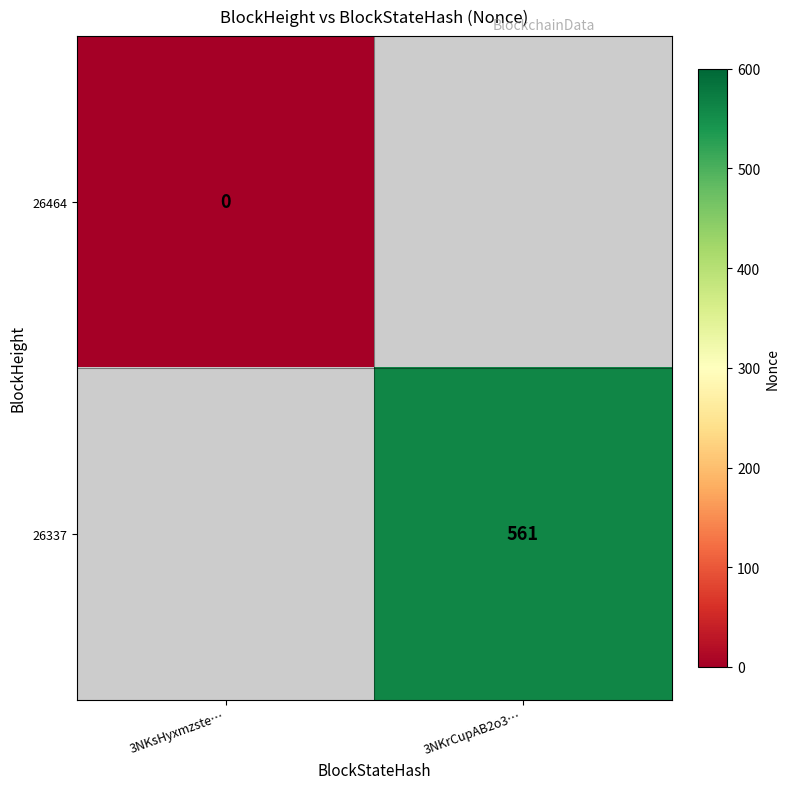

The 26337 series shows 950 at 3NKrCupAB2o3…. True or false?

False